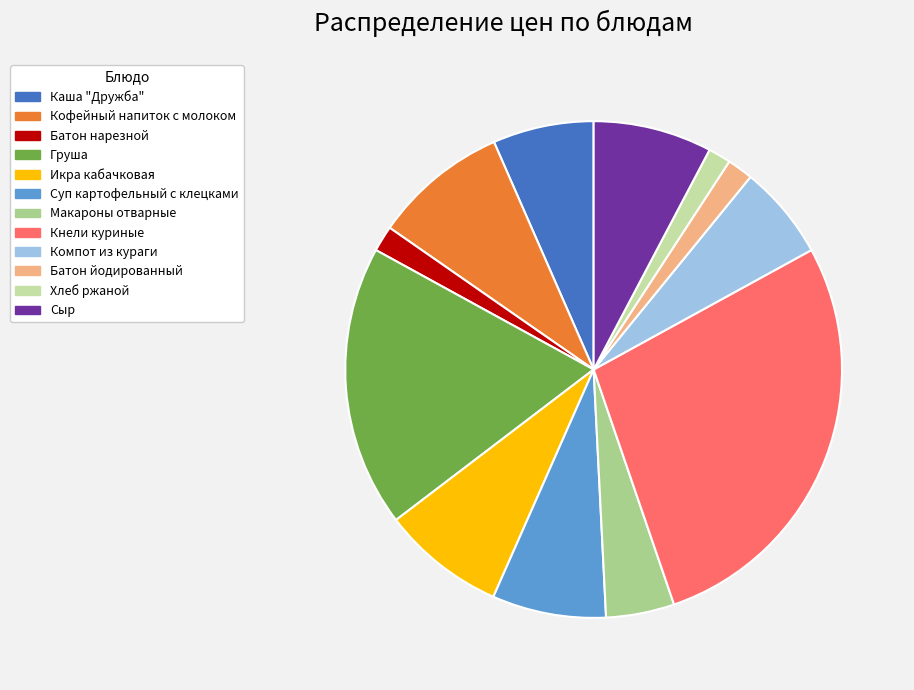

Is it true that Кофейный напиток с молоком is 9% of the pie?

True